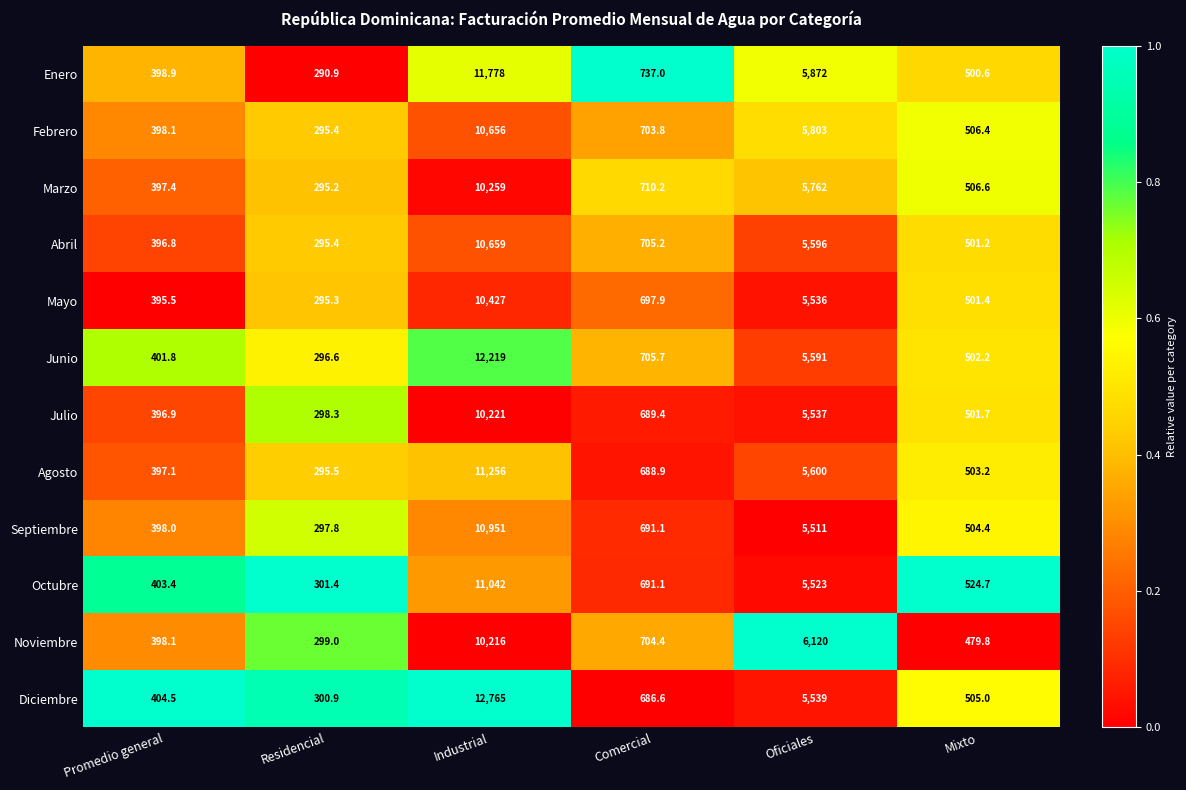

What is the difference between the highest and lowest values at Residencial?

10.5